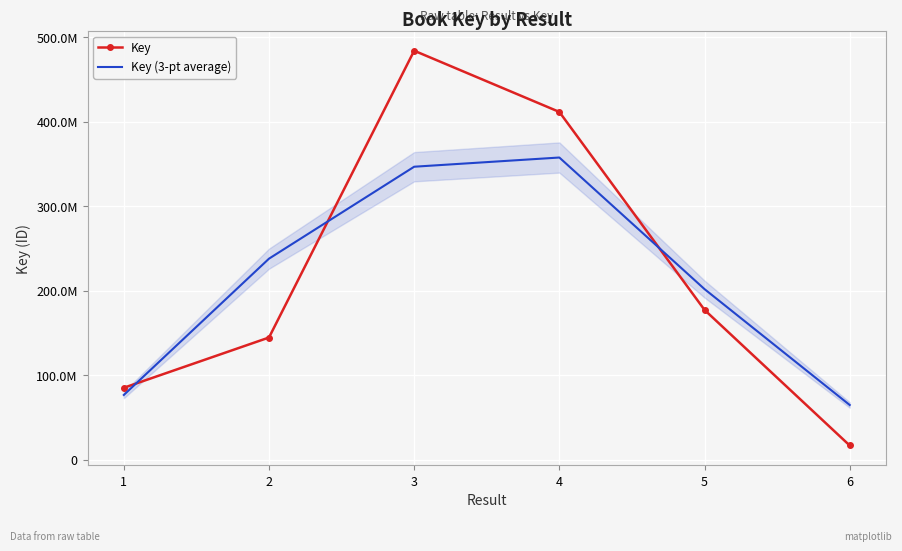

What are all the series names shown in the legend?

Key, Key (3-pt average)